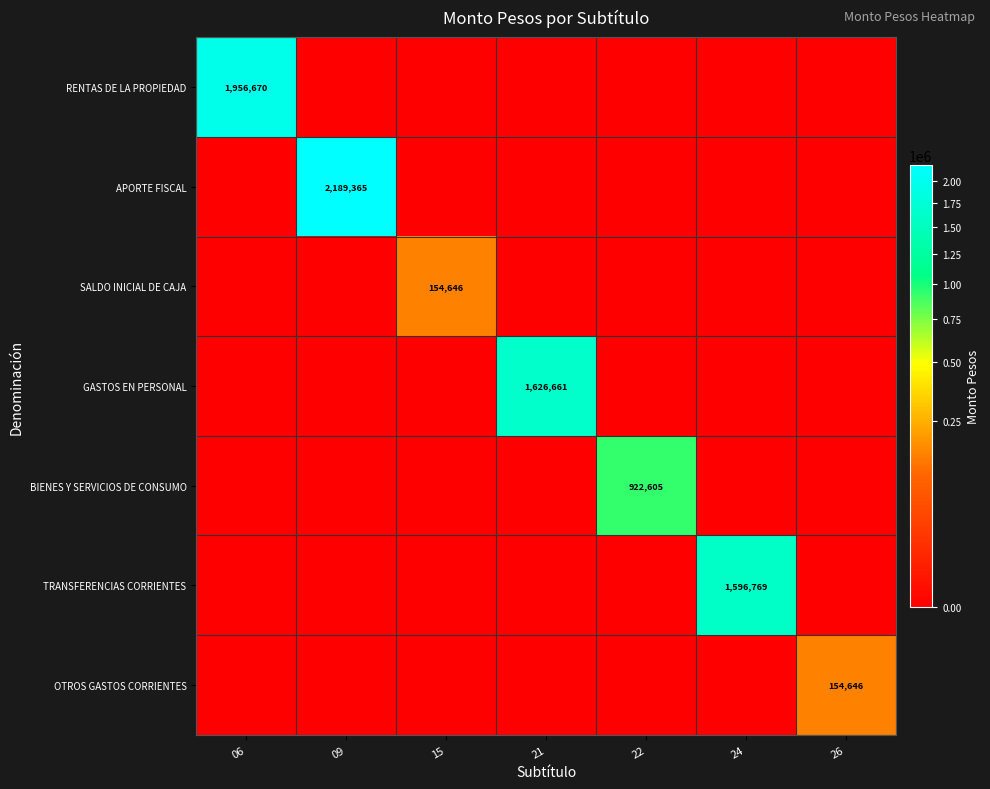

True or false: GASTOS EN PERSONAL has a value of 1626661 at 21.

True